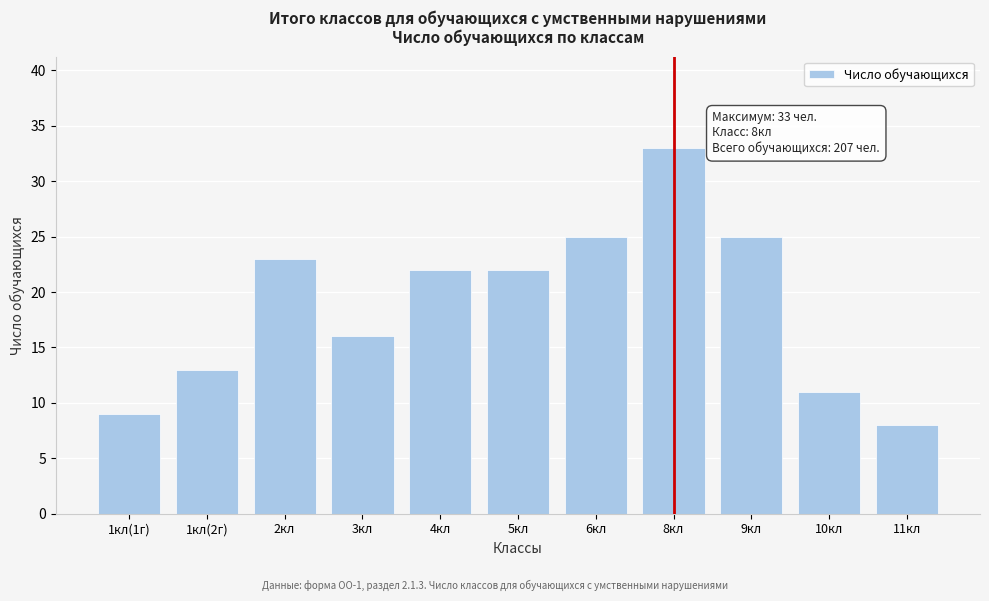

Reading left to right, list all the values displayed in this chart.

1кл(1г)=9	1кл(2г)=13	2кл=23	3кл=16	4кл=22	5кл=22	6кл=25	8кл=33	9кл=25	10кл=11	11кл=8